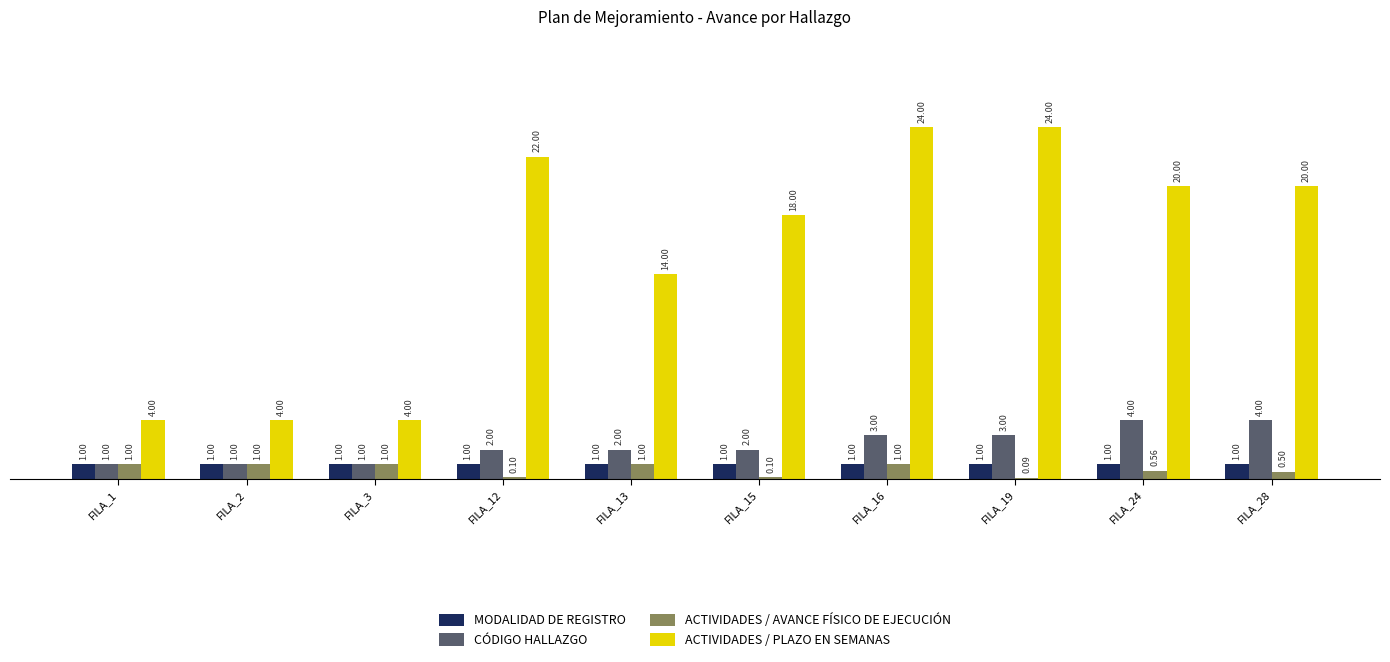

Which series has the largest total across all categories?

ACTIVIDADES / PLAZO EN SEMANAS